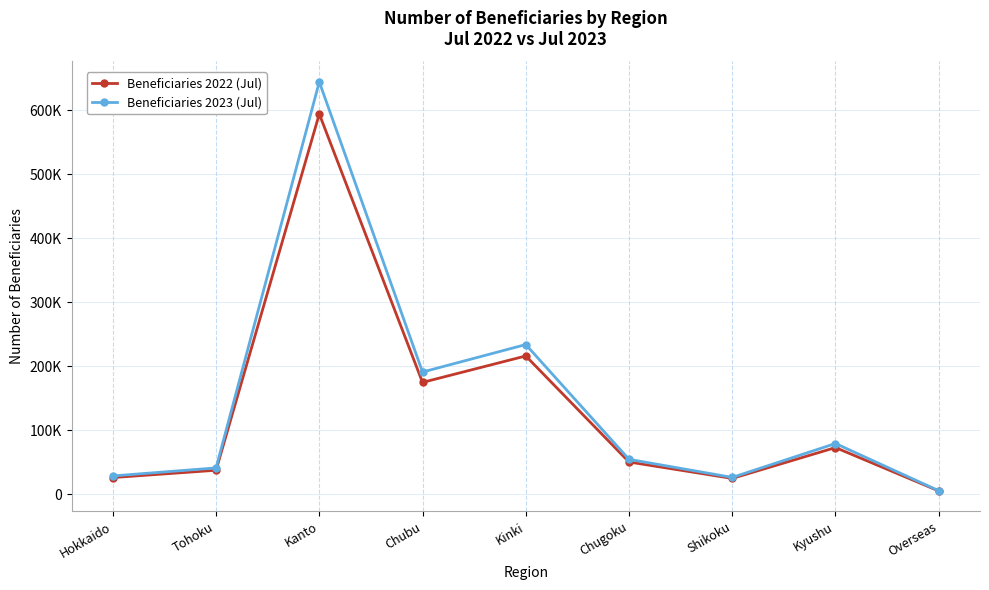

List the series in order of their peak value, highest first.

Beneficiaries 2023 (Jul), Beneficiaries 2022 (Jul)